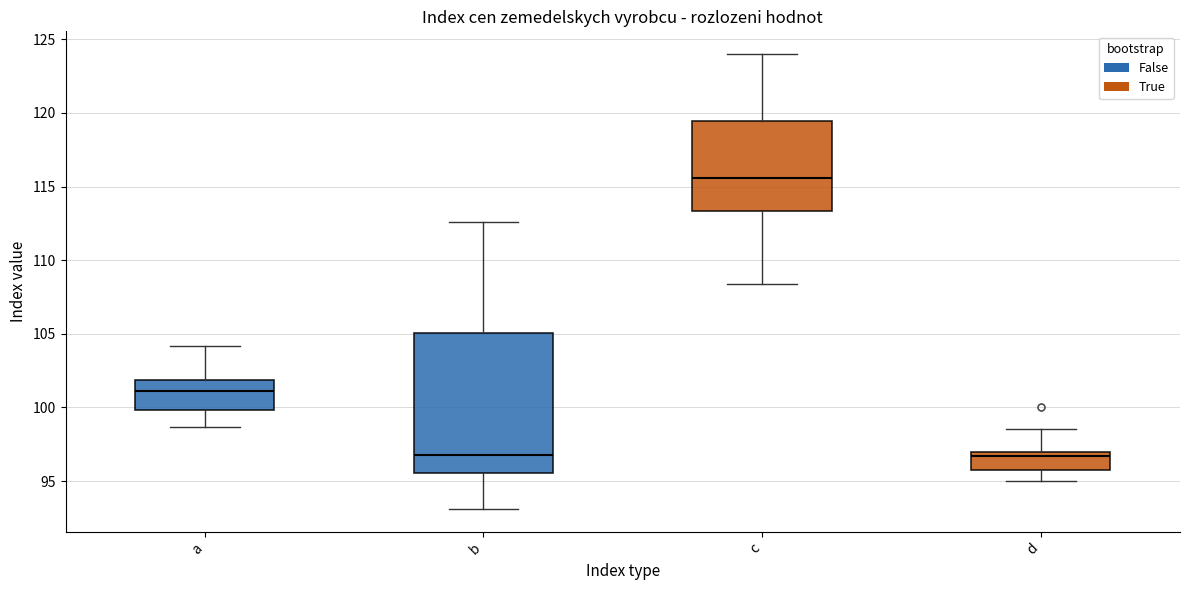

Reading left to right, read every box against the y-axis: the position of its median line, the range the box covers, and the ends of its whiskers. The values are not printed on the chart, so give them approximately, as read against the axis.

a: median 101.0, box 100.0 to 102.0, whiskers 98.5 to 104.0
b: median 97.0, box 95.5 to 105.0, whiskers 93.0 to 112.5
c: median 115.5, box 113.5 to 119.5, whiskers 108.5 to 124.0
d: median 96.5, box 95.5 to 97.0, whiskers 95.0 to 98.5